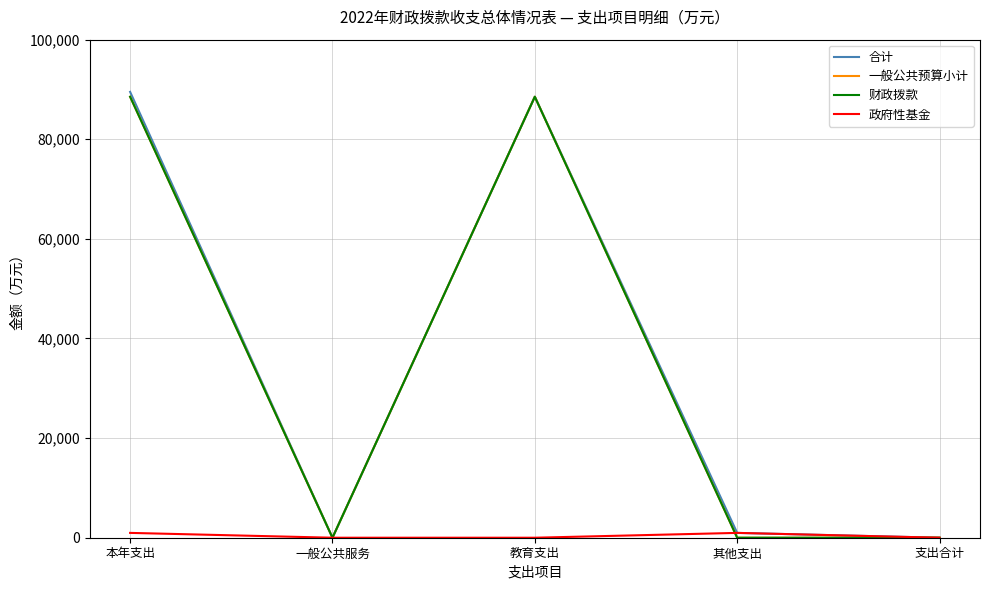

Which series has the largest range (max minus min)?

合计